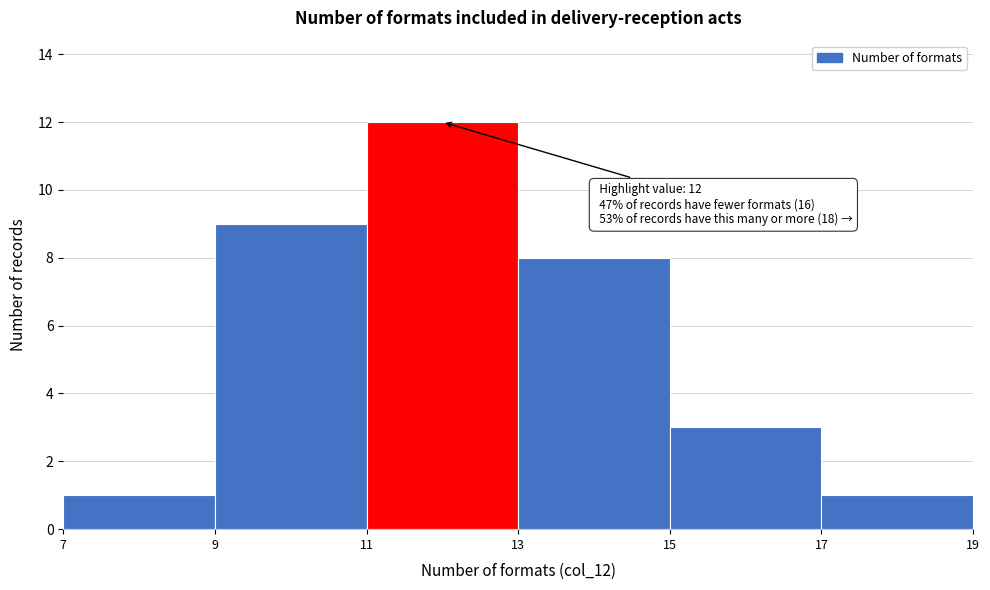

Which range on the x-axis has the tallest bar?

11 to 13